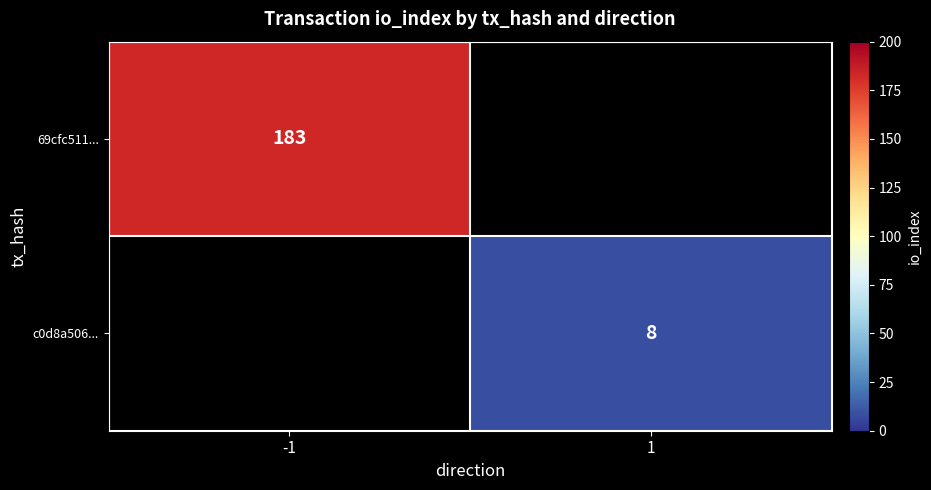

True or false: 69cfc511... has a value of 256 at -1.

False